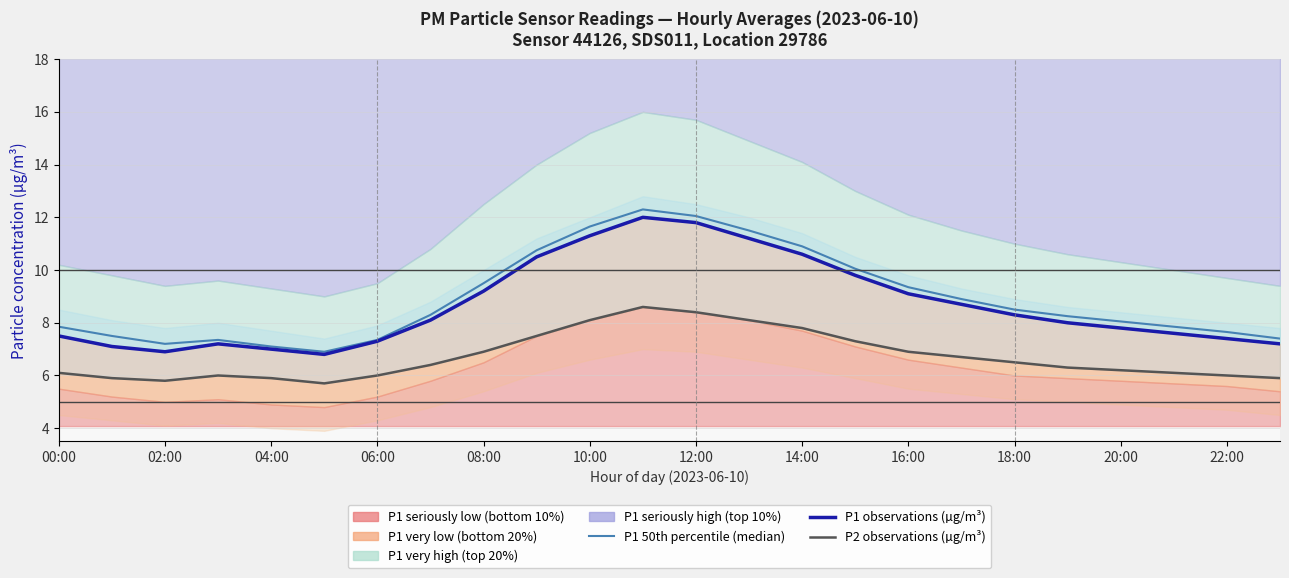

True or false: P1 observations (µg/m³) and P1 50th percentile (median) cross at least once.

False